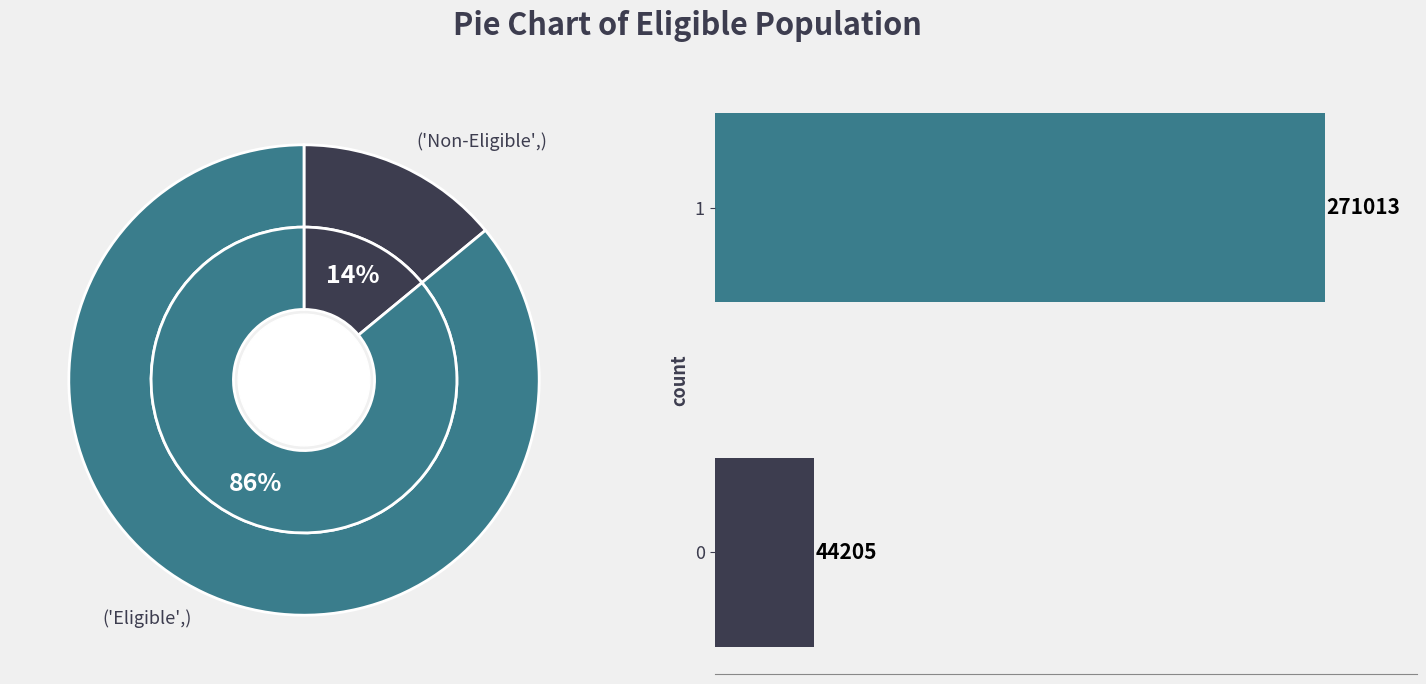

Rank the categories by value from lowest to highest.

0, 1